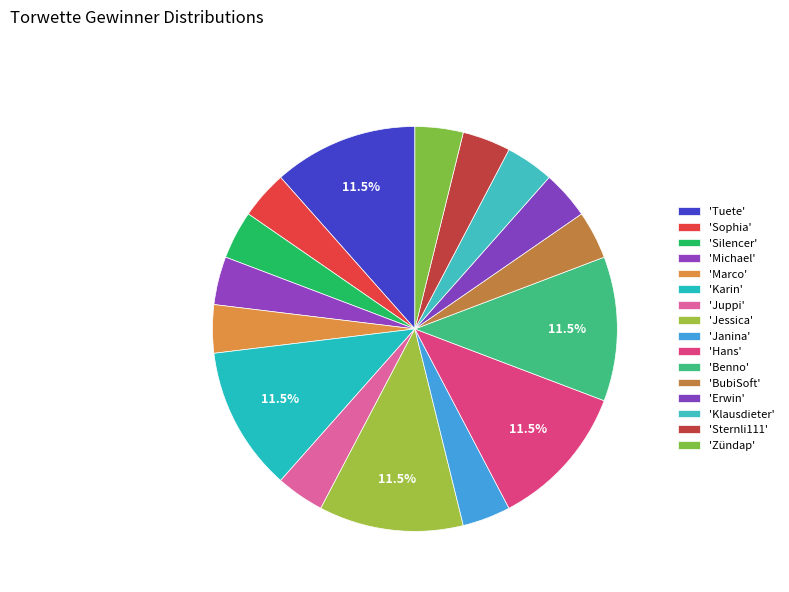

How many segments does this pie chart have?

16